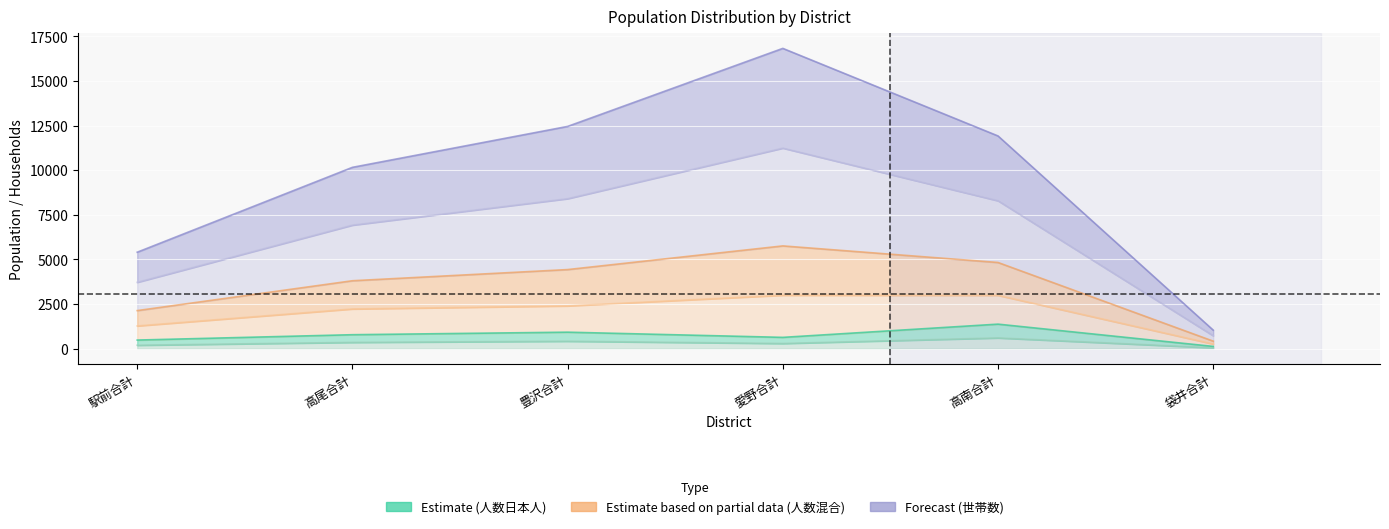

Reading left to right, list all the values displayed in this chart.

人数（日本人+外国人）: 5405	10160	12453	16825	11919	1040
人数（日本人）: 3719	6923	8405	11238	8289	727
col_38（女全体）: 2135	3807	4433	5759	4830	423
col_11（女65歳～）: 484	784	926	635	1376	128
col_8（男65歳～）: 194	354	419	292	604	52